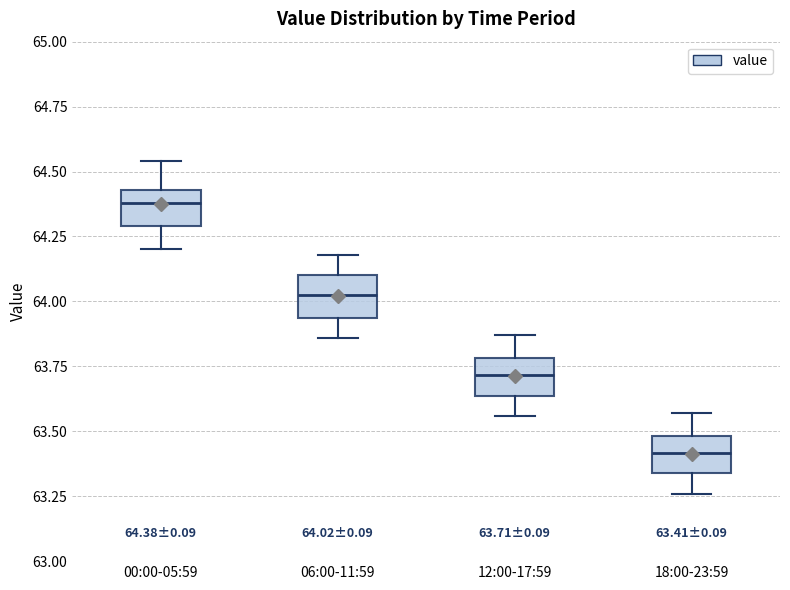

Which box has the highest median line?

00:00-05:59